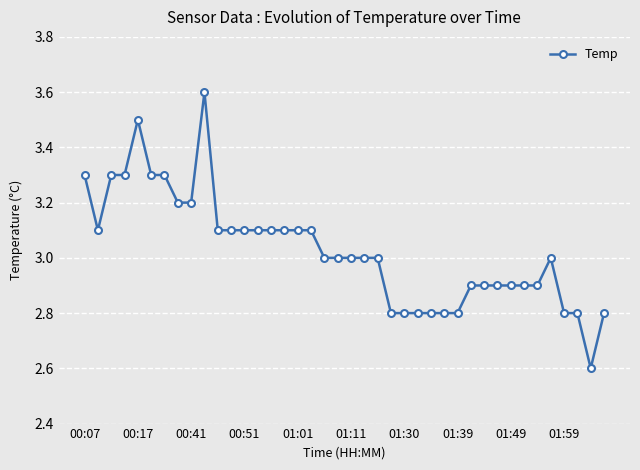

What is the difference between the second highest and minimum values?

0.9